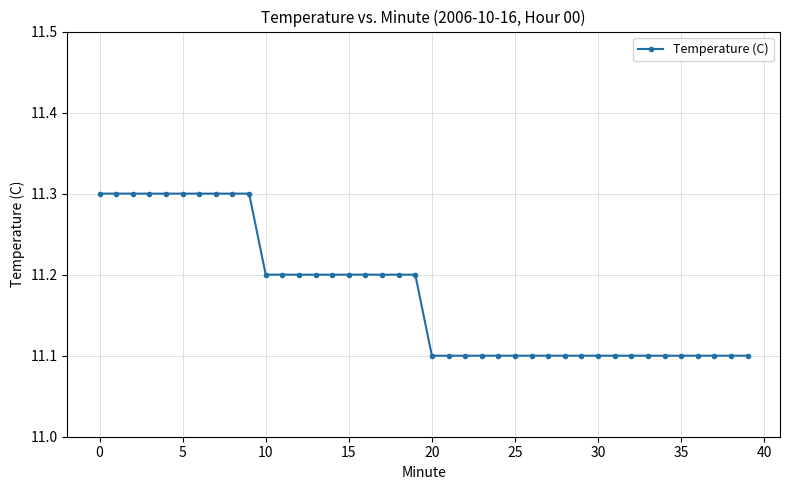

Does the chart display data point markers on the line(s)?

Yes